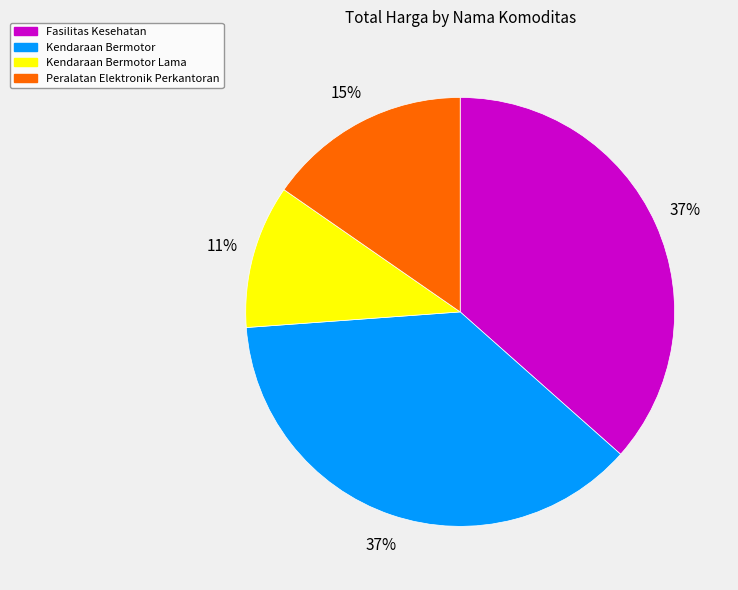

Which has a higher value, Peralatan Elektronik Perkantoran or Fasilitas Kesehatan?

Fasilitas Kesehatan